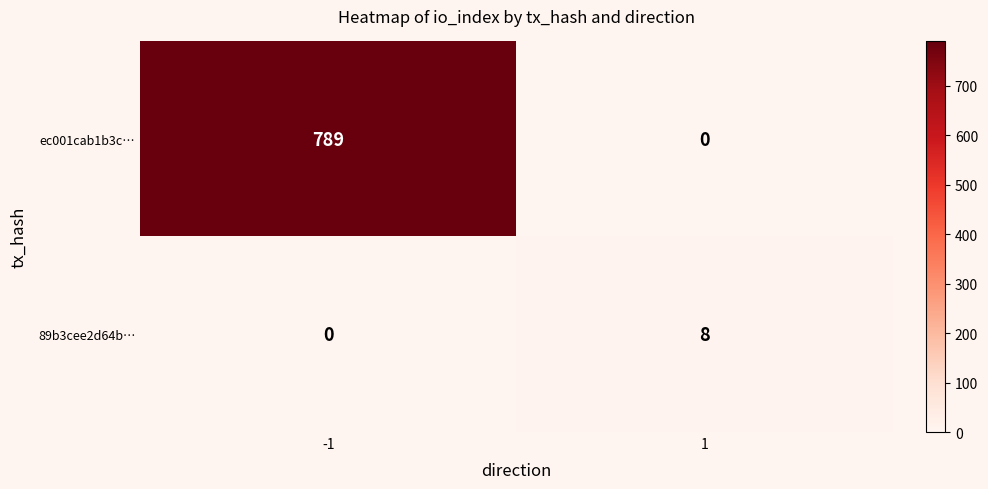

How many categories are shown in the chart?

2